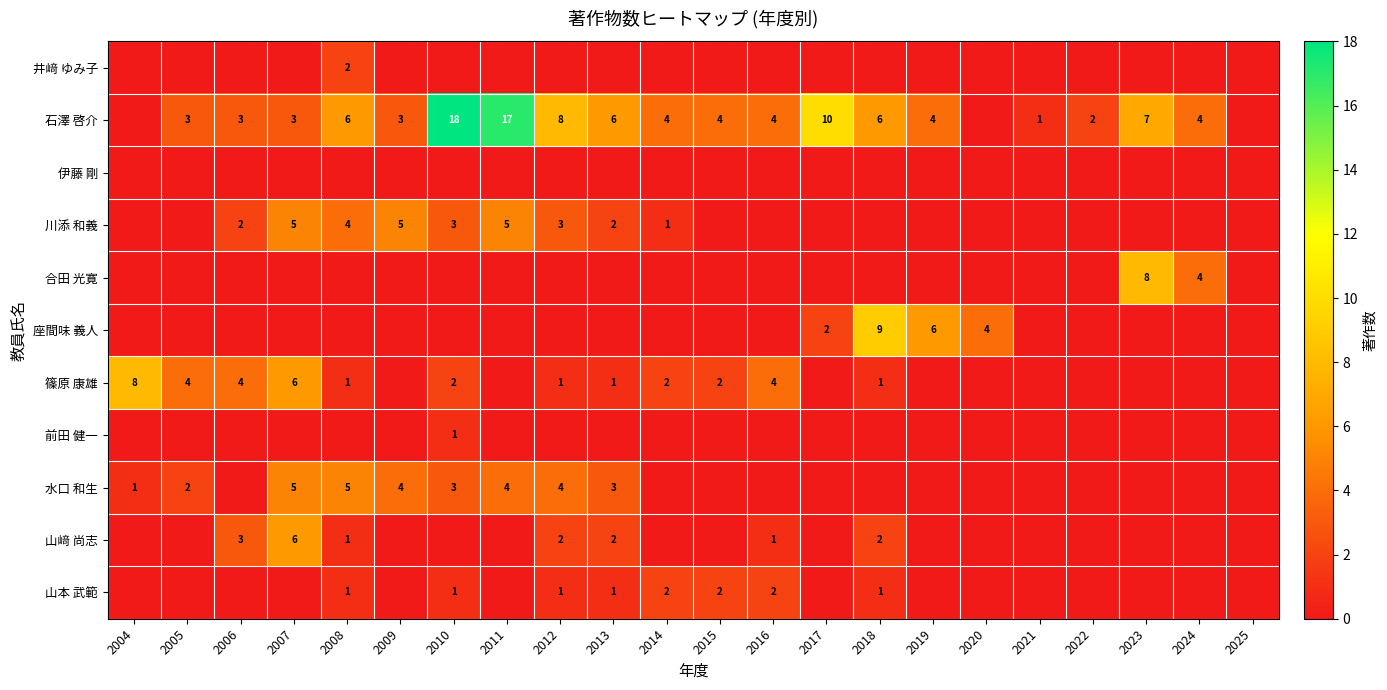

What is the sum of the 石澤 啓介 values at 2015 and 2018?

10